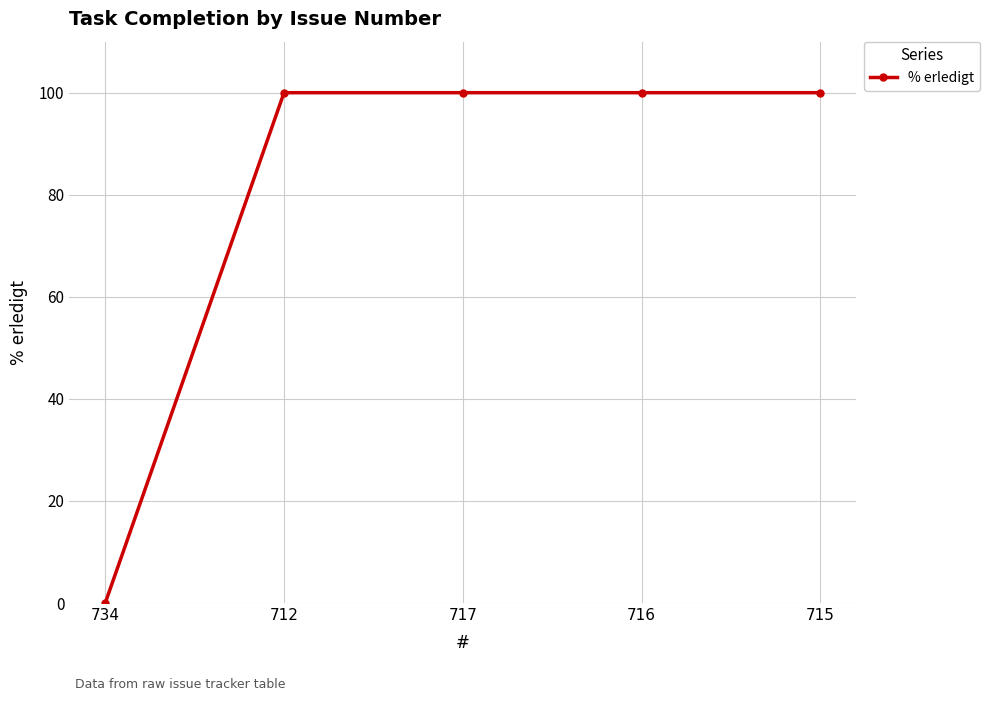

Reading left to right, extract all data points from this chart.

734=0	712=100	717=100	716=100	715=100